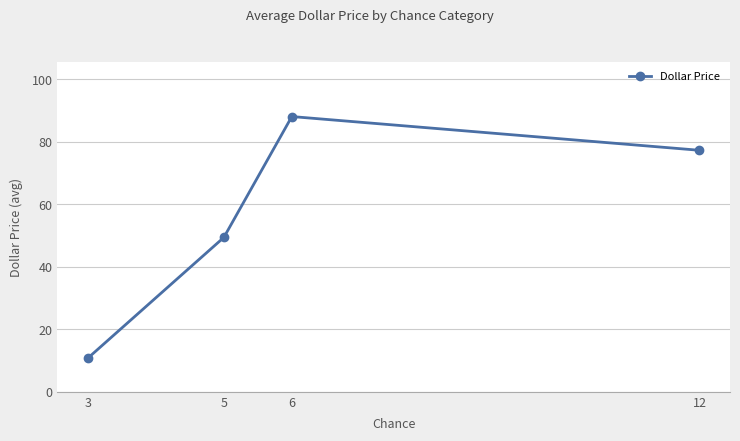

Is this an area chart (filled region under the line)?

No